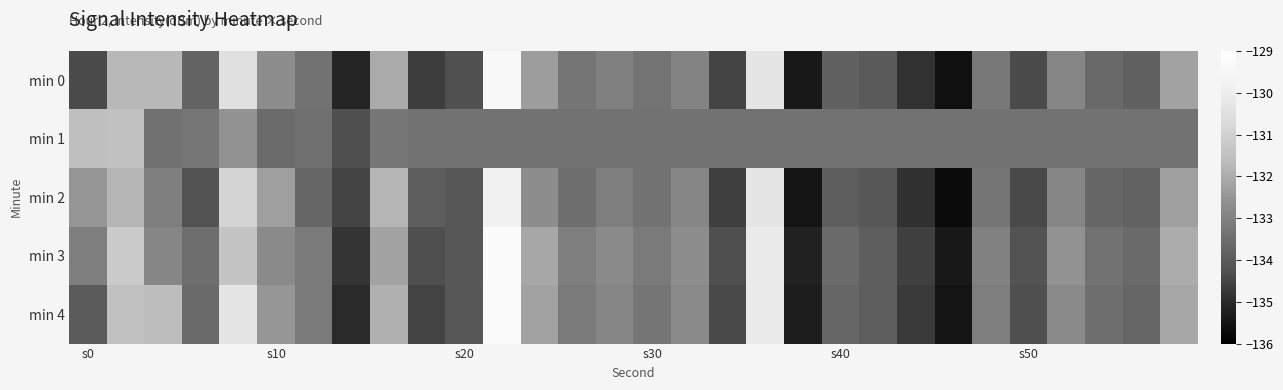

Which series has the widest spread of values?

min 0